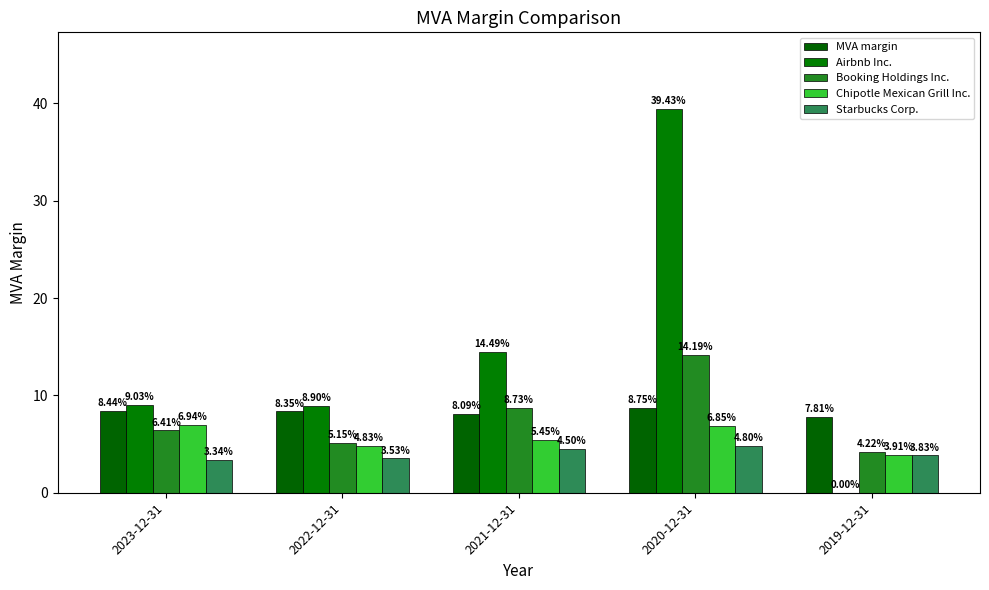

How many groups of bars are there?

5